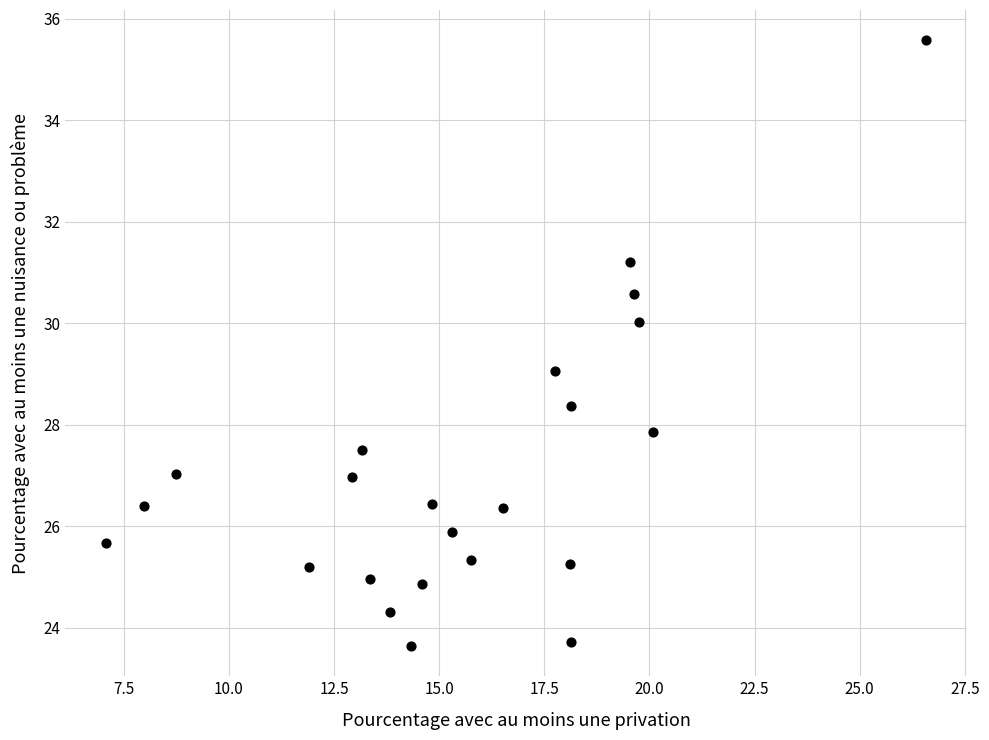

What is the range of X values (max minus min)?

19.5